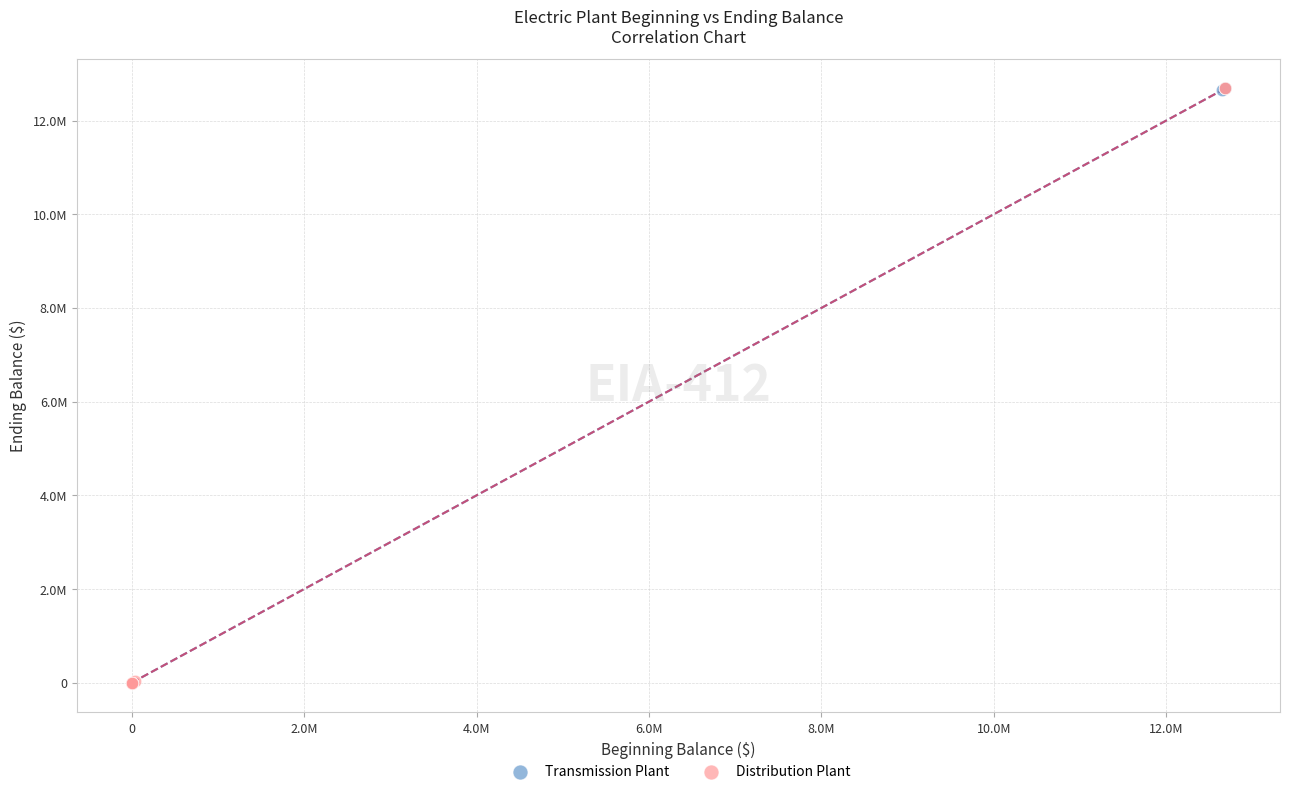

What are all the series names shown in the legend?

Transmission Plant, Distribution Plant